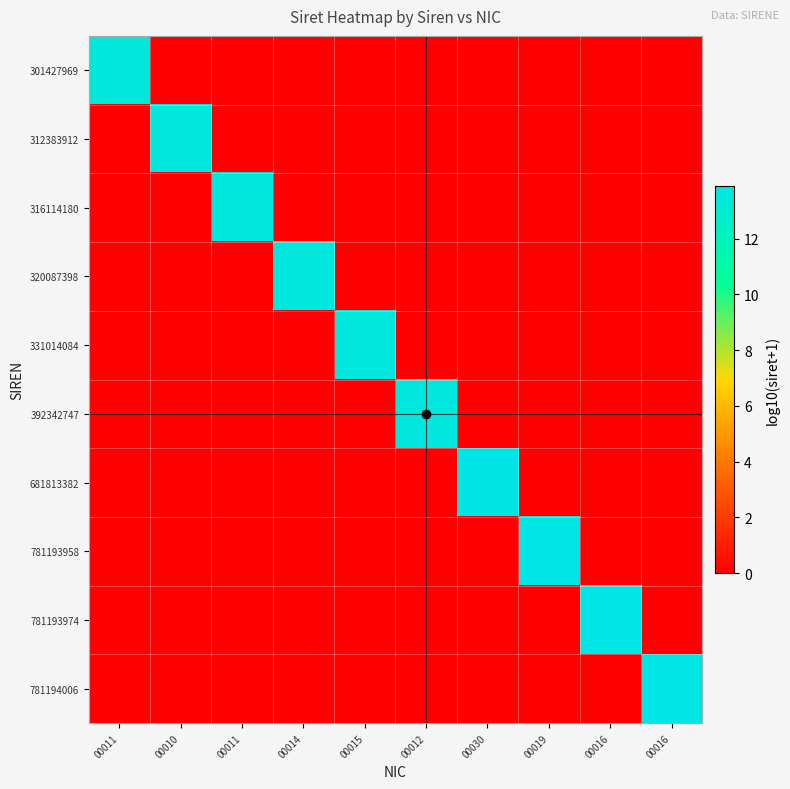

What is the total value across all series at 00011?

13.5